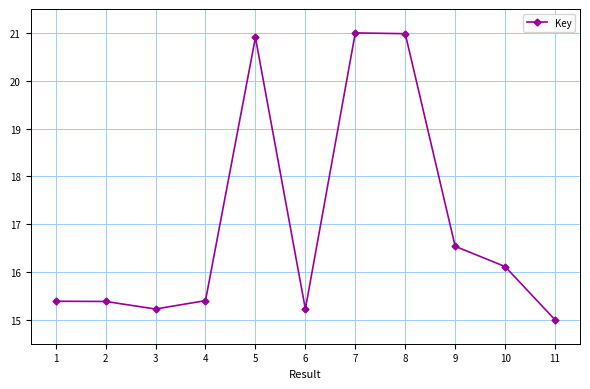

Where is the data nearest to the value 18?

9